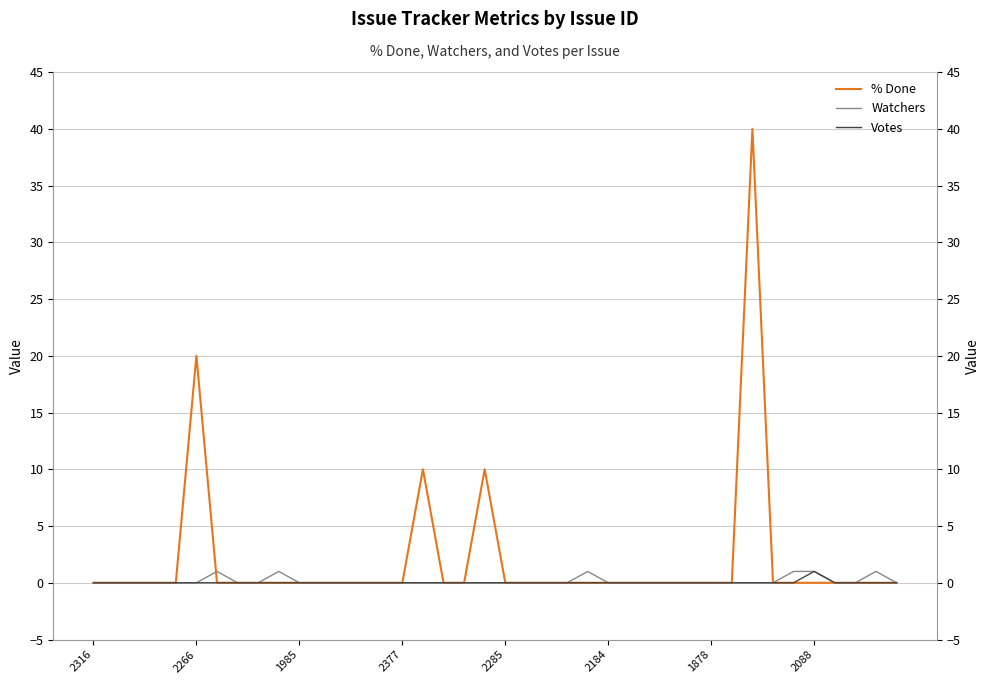

At how many categories does at least one series exceed 0?

10